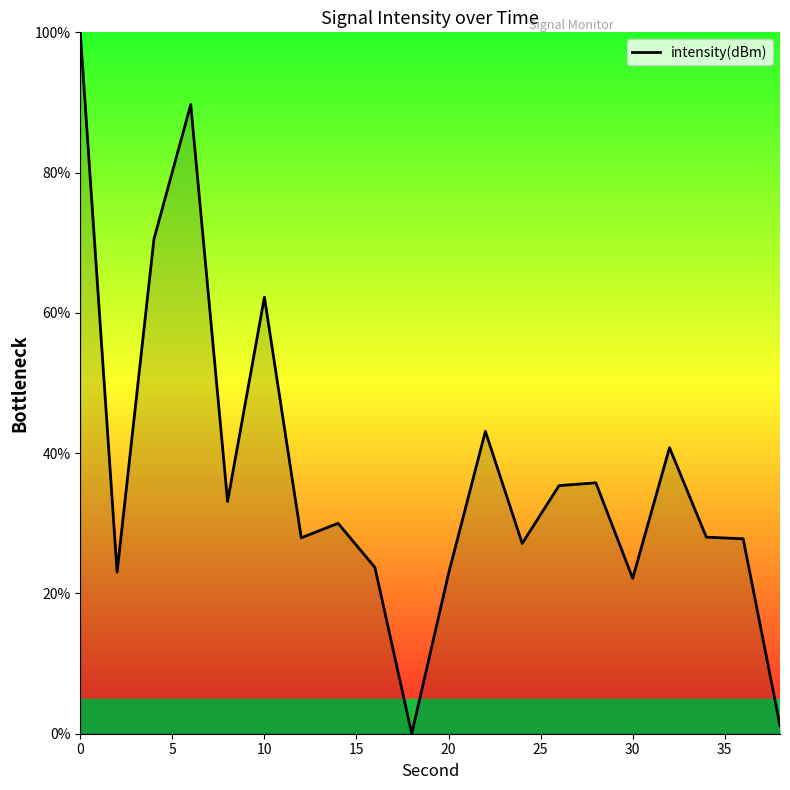

What is the maximum value shown in the chart?

100.0